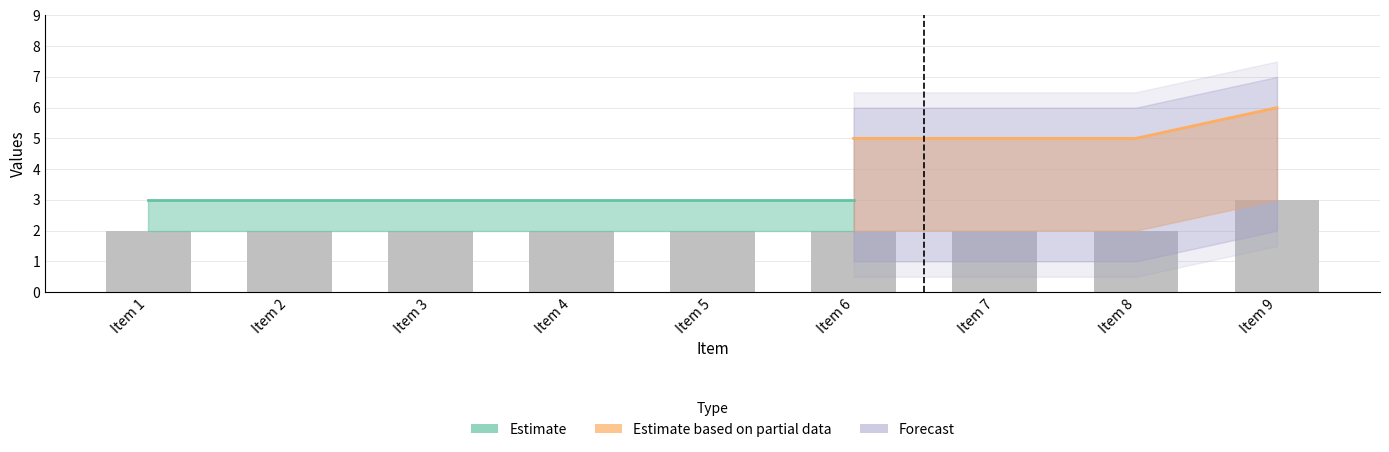

List the labels in order of value, largest first.

Item 9, Item 1, Item 2, Item 3, Item 4, Item 5, Item 6, Item 7, Item 8